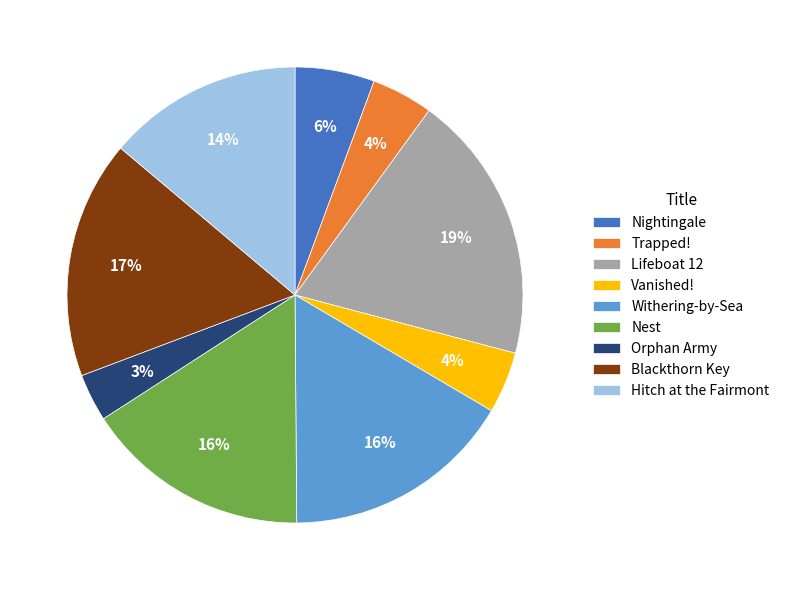

Do Nightingale and Orphan Army together represent more than half of the pie?

No